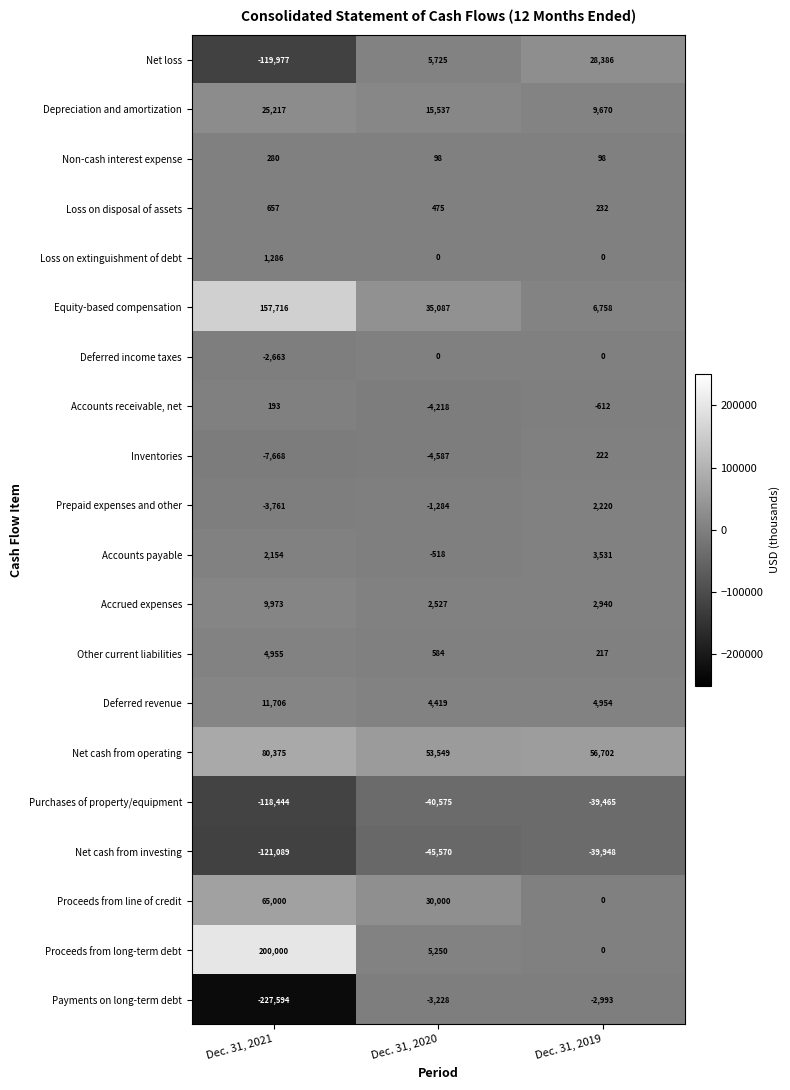

Which series has the widest spread of values?

Payments on long-term debt